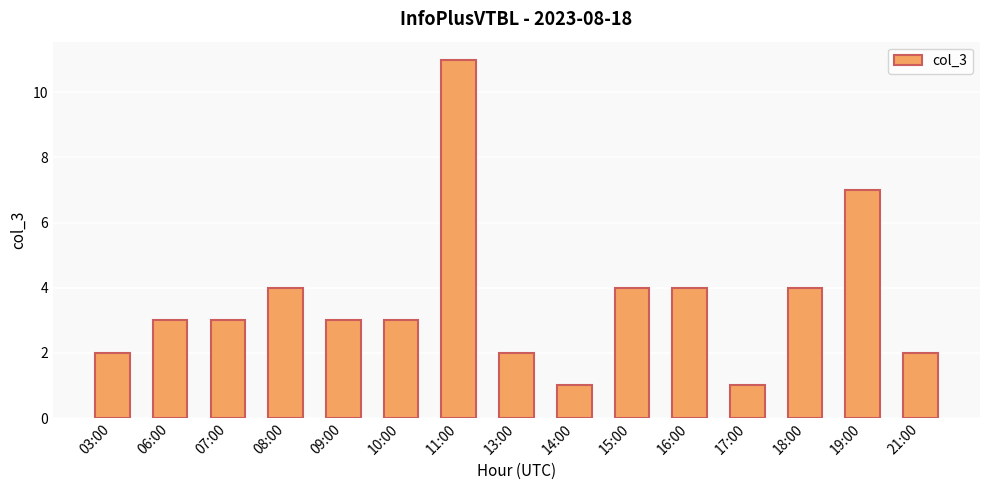

True or false: the data shows 2 at 17:00.

False